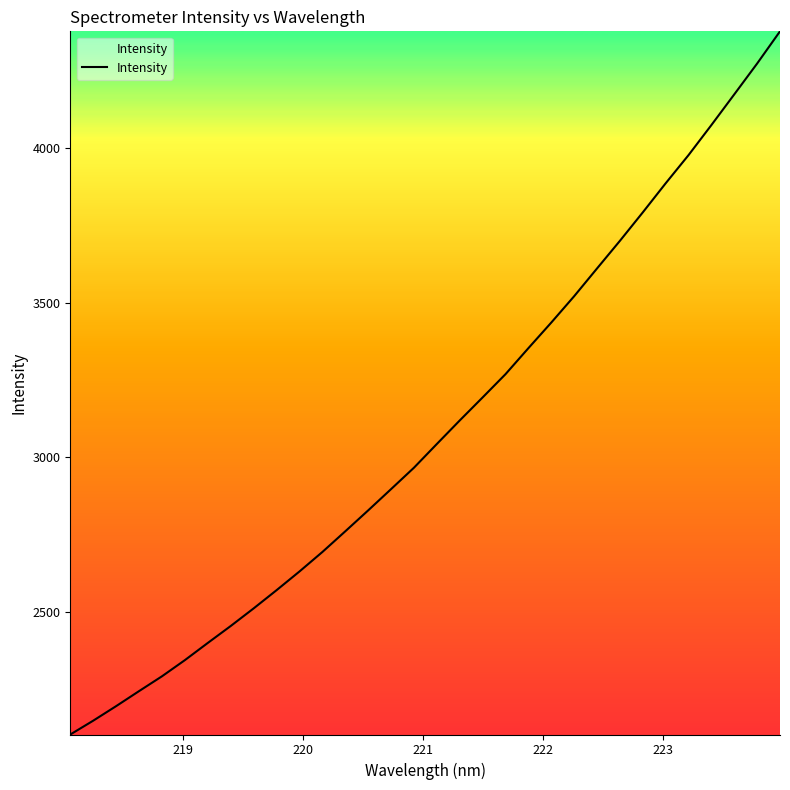

What is the difference between the maximum and minimum values?

2274.8